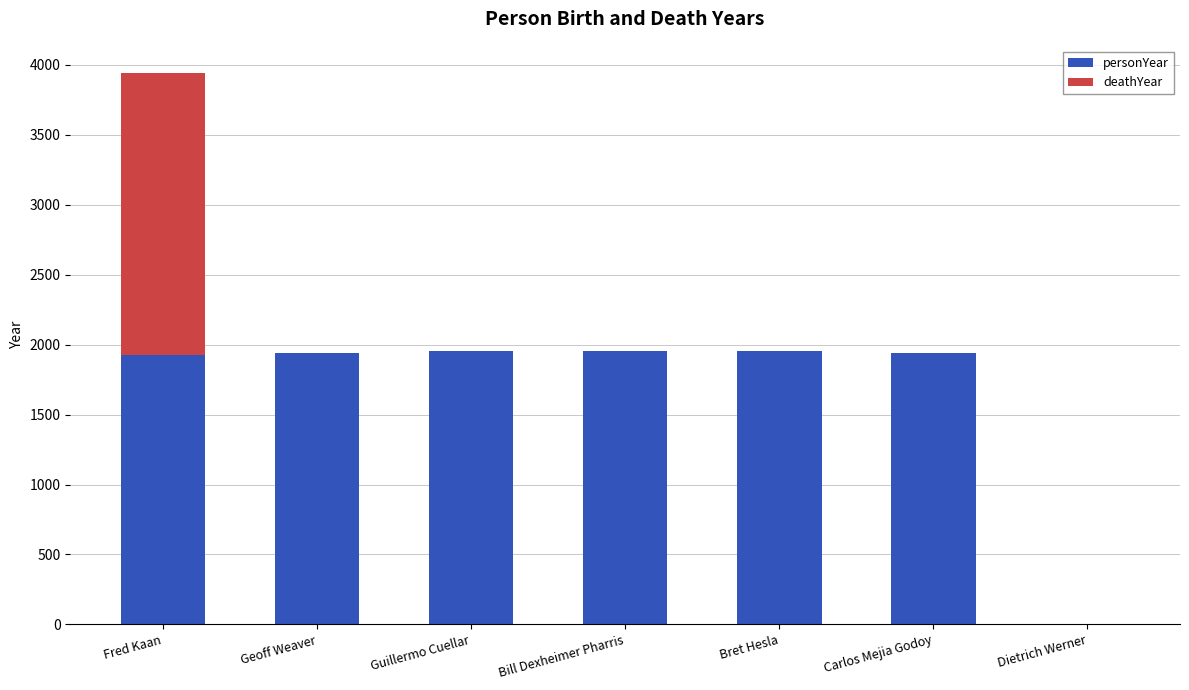

True or false: personYear has a value of 0 at Dietrich Werner.

True